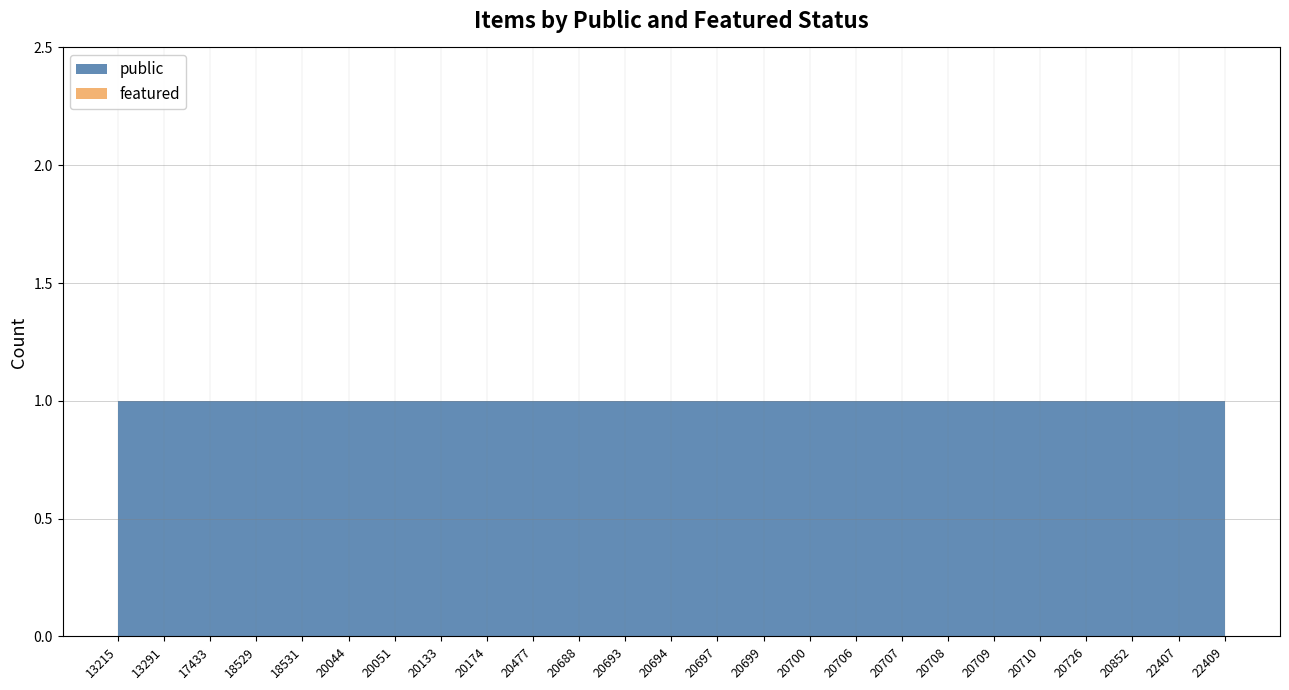

Reading right to left, what are all the values shown in this chart?

public: 1	1	1	1	1	1	1	1	1	1	1	1	1	1	1	1	1	1	1	1	1	1	1	1	1
featured: 0	0	0	0	0	0	0	0	0	0	0	0	0	0	0	0	0	0	0	0	0	0	0	0	0